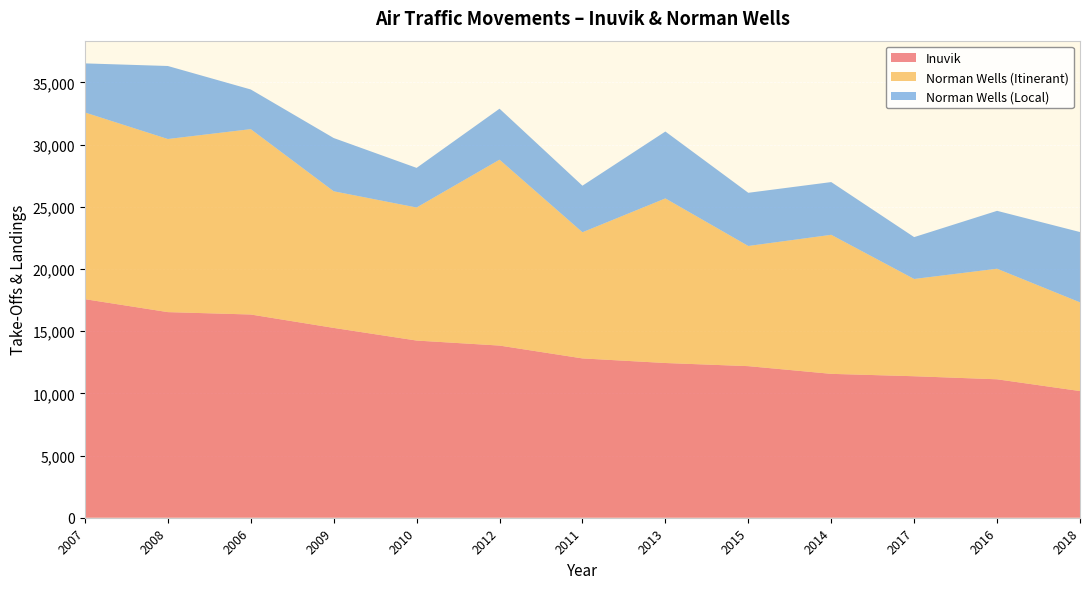

Reading left to right, transcribe all the data shown in this chart.

Inuvik: 2007=17576	2008=16534	2006=16342	2009=15265	2010=14247	2012=13844	2011=12811	2013=12442	2015=12189	2014=11570	2017=11378	2016=11132	2018=10186
Norman Wells (Itinerant): 2007=15013	2008=13920	2006=14906	2009=10987	2010=10699	2012=14948	2011=10145	2013=13235	2015=9664	2014=11181	2017=7821	2016=8891	2018=7134
Norman Wells (Local): 2007=3946	2008=5871	2006=3189	2009=4282	2010=3186	2012=4099	2011=3744	2013=5379	2015=4276	2014=4240	2017=3366	2016=4655	2018=5652